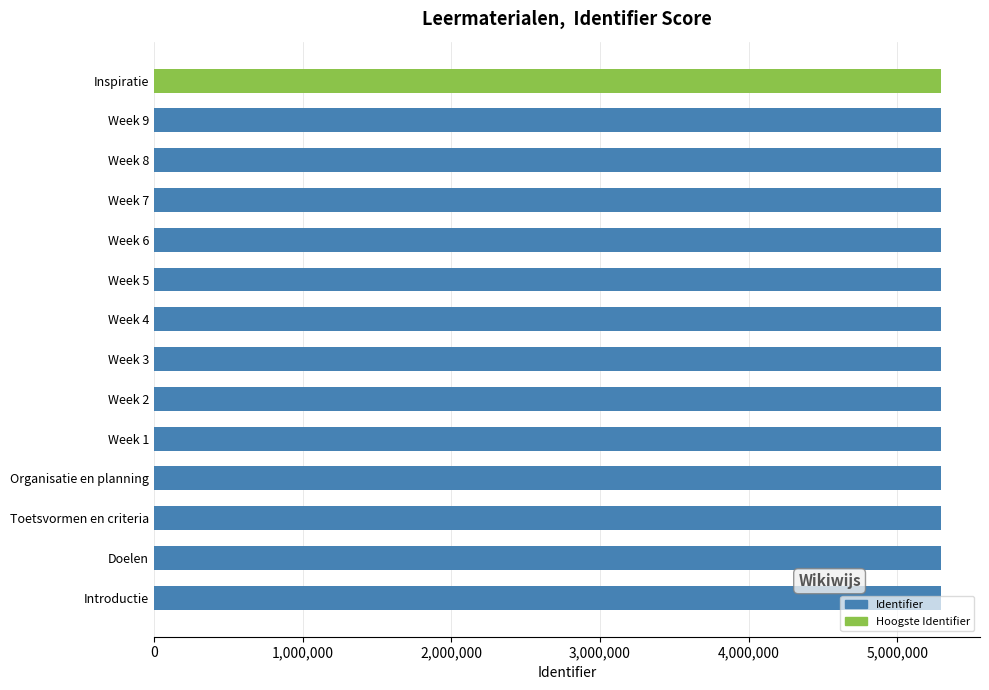

What is the difference between the maximum and minimum values?

25